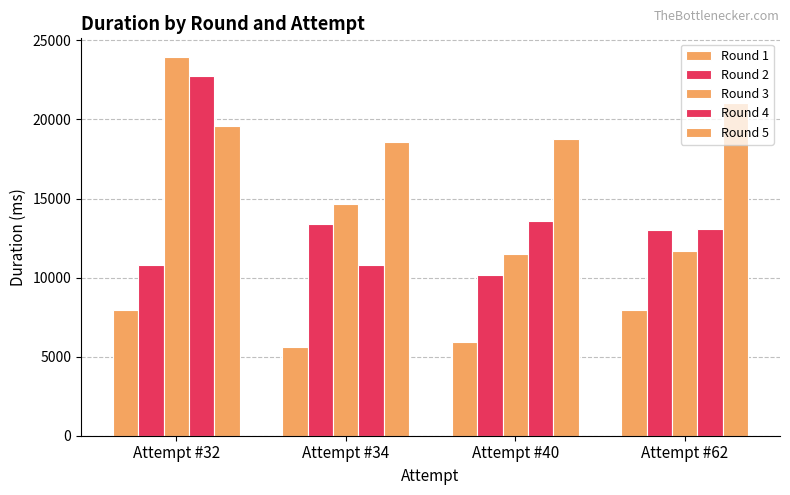

Are the bars grouped side by side (vs. stacked)?

Yes